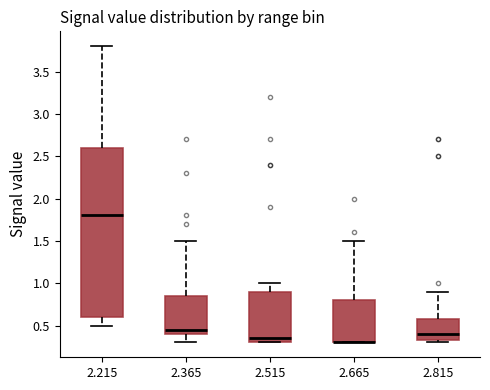

Reading left to right, read every box against the y-axis: the position of its median line, the range the box covers, and the ends of its whiskers. The values are not printed on the chart, so give them approximately, as read against the axis.

2.215: median 1.80, box 0.60 to 2.60, whiskers 0.50 to 3.80
2.365: median 0.45, box 0.40 to 0.85, whiskers 0.30 to 1.50
2.515: median 0.35, box 0.30 to 0.90, whiskers 0.30 to 1.00
2.665: median 0.30 (drawn on the box's lower edge), box 0.30 to 0.80, whiskers 0.30 to 1.50
2.815: median 0.40, box 0.35 to 0.60, whiskers 0.30 to 0.90